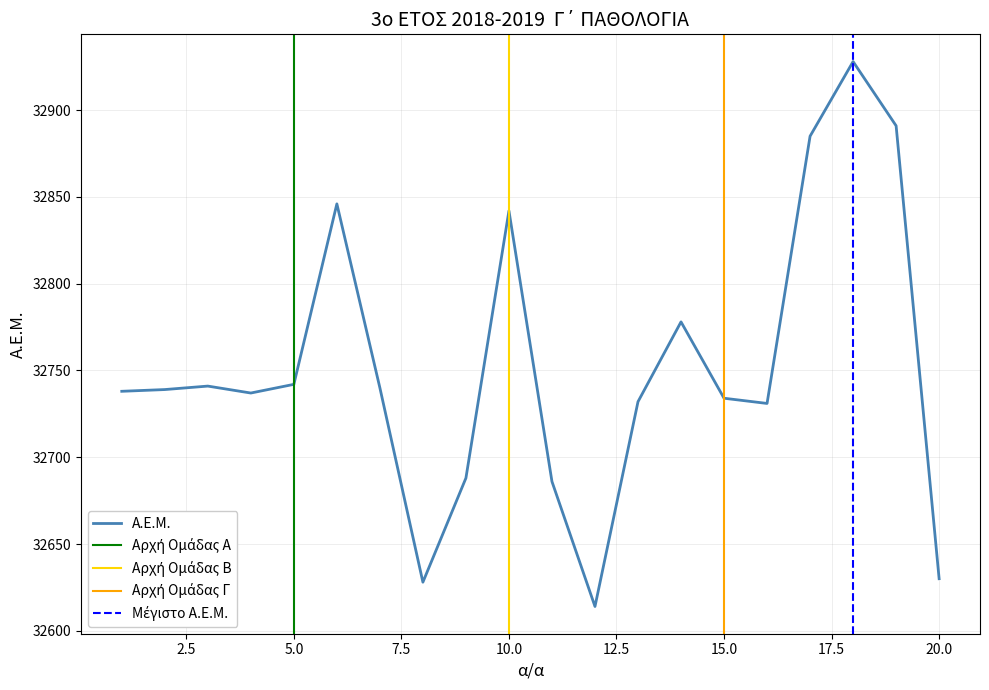

Which category has the highest value across all series?

18